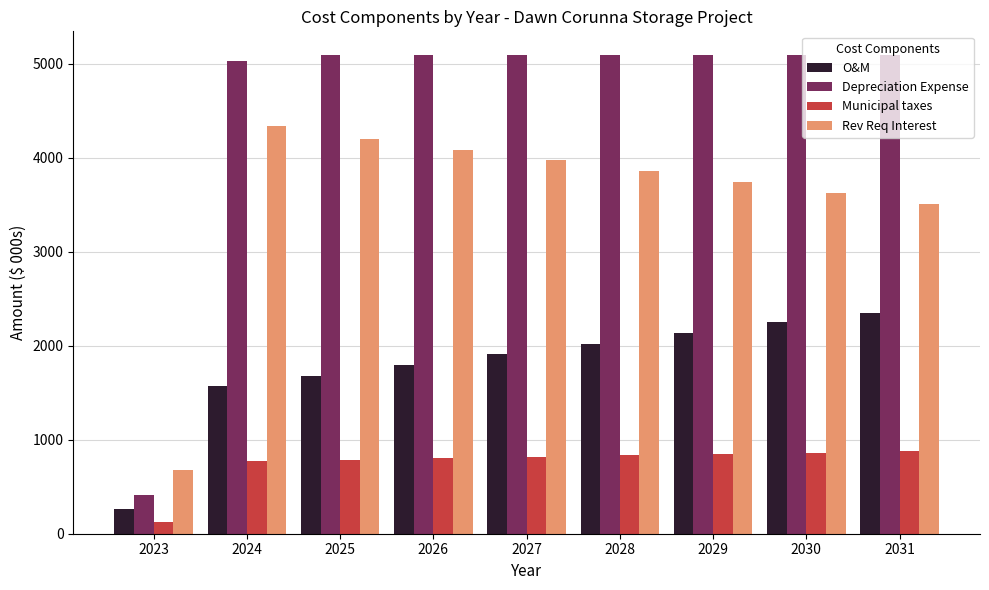

At 2029, list the series in order from smallest to largest.

Municipal taxes, O&M, Rev Req Interest, Depreciation Expense